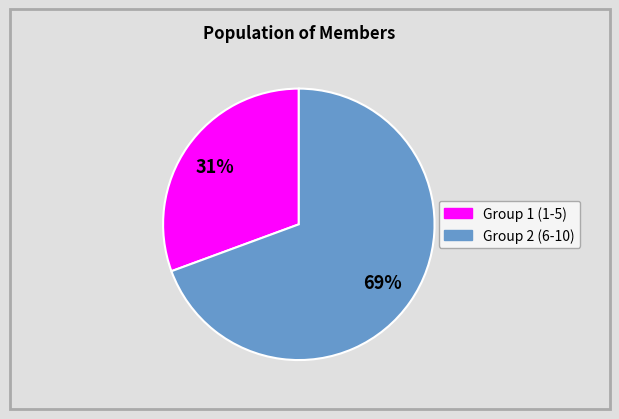

How many slices are in this pie chart?

2